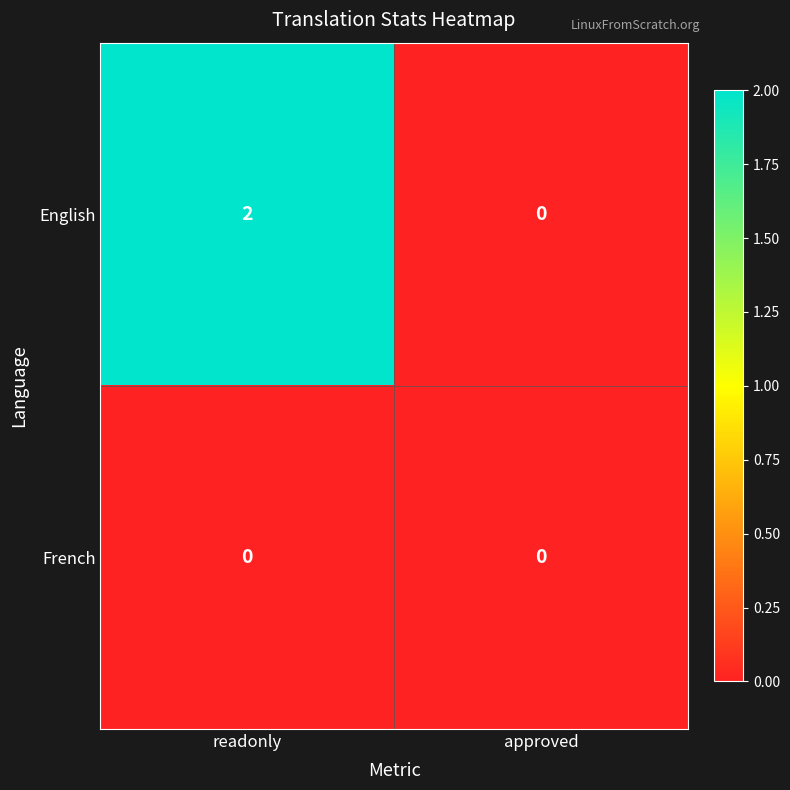

Between readonly and approved, which series saw the biggest shift?

English